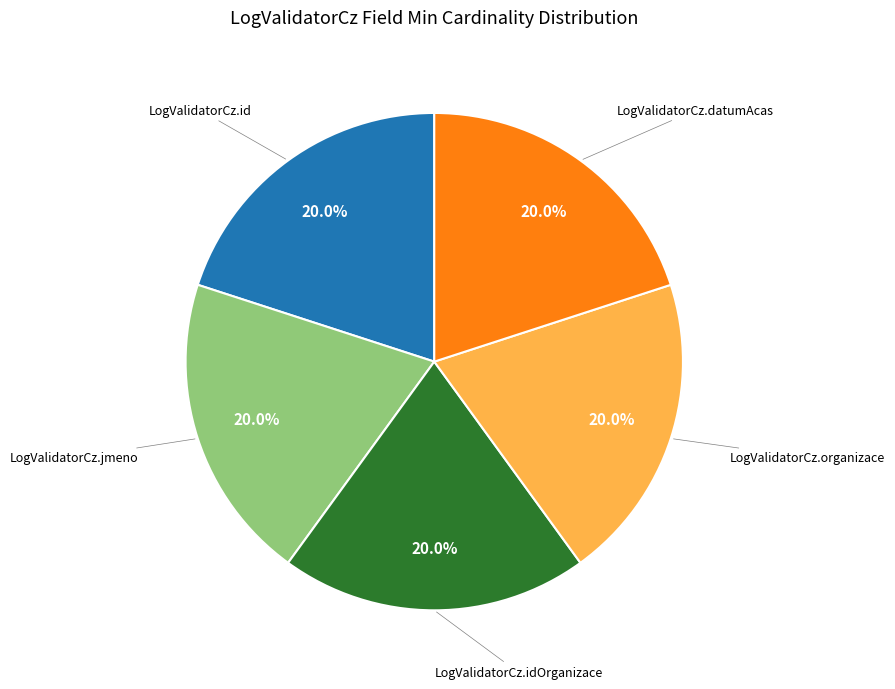

Is there any slice that represents more than half of the pie?

No